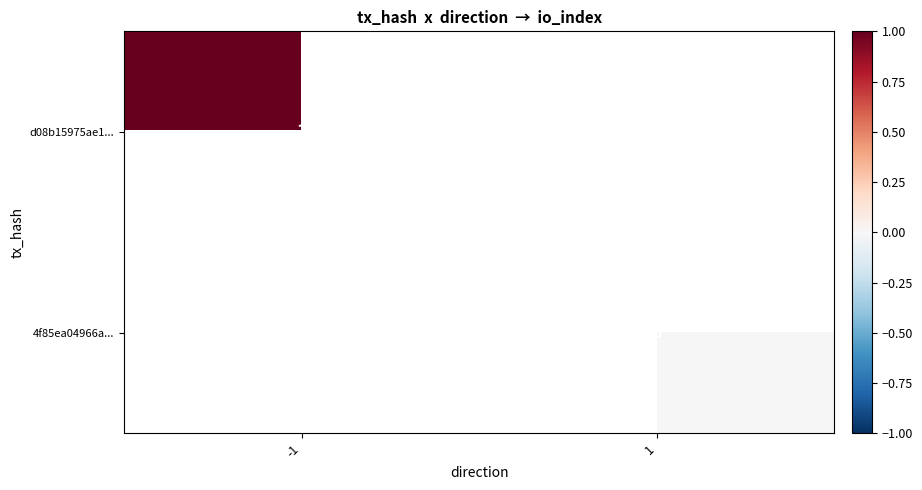

Which label corresponds to the smallest value in the chart?

1